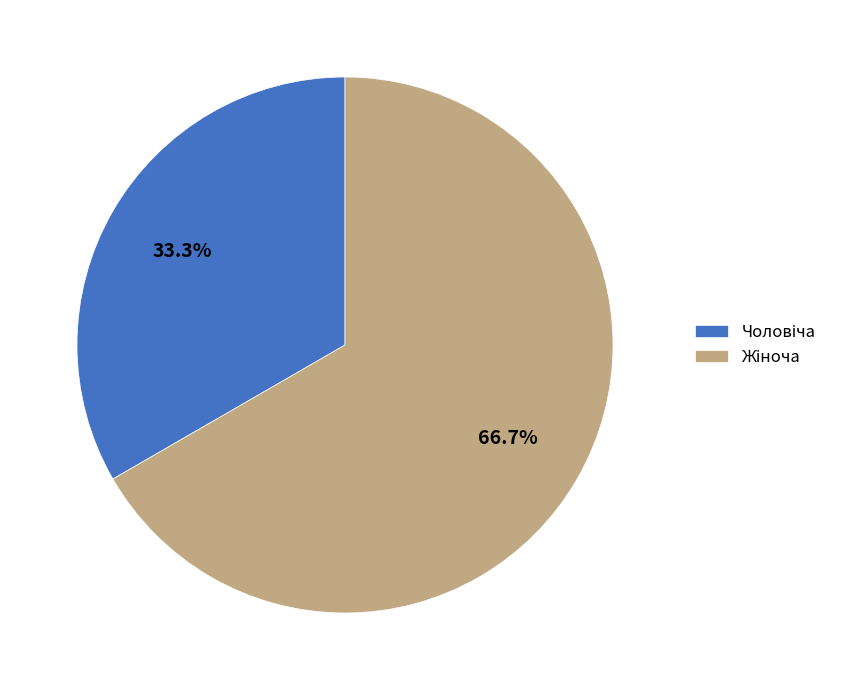

Is there a majority slice in this chart?

Yes